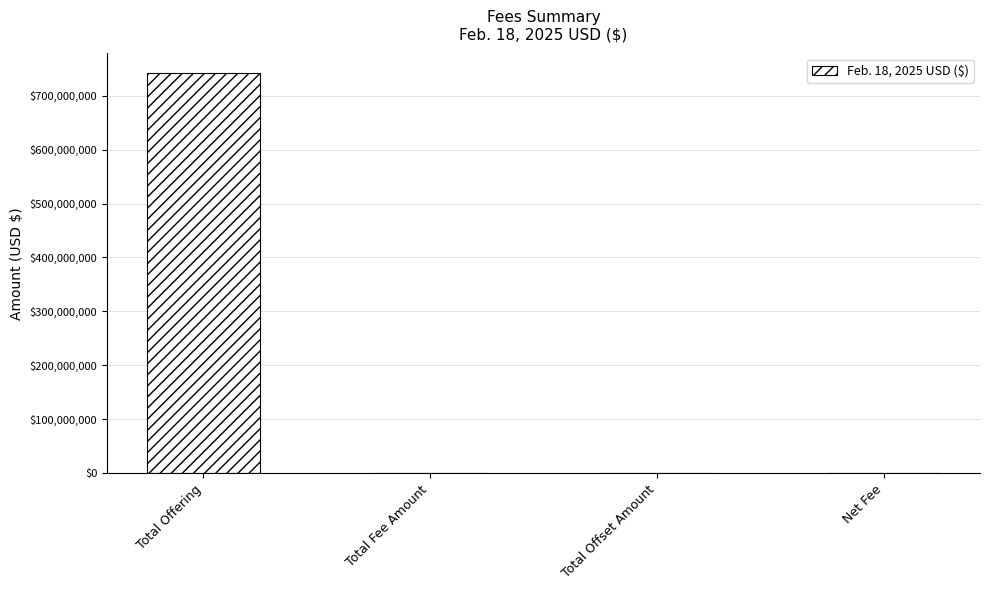

Which has a higher value, Total Fee Amount or Total Offering?

Total Offering